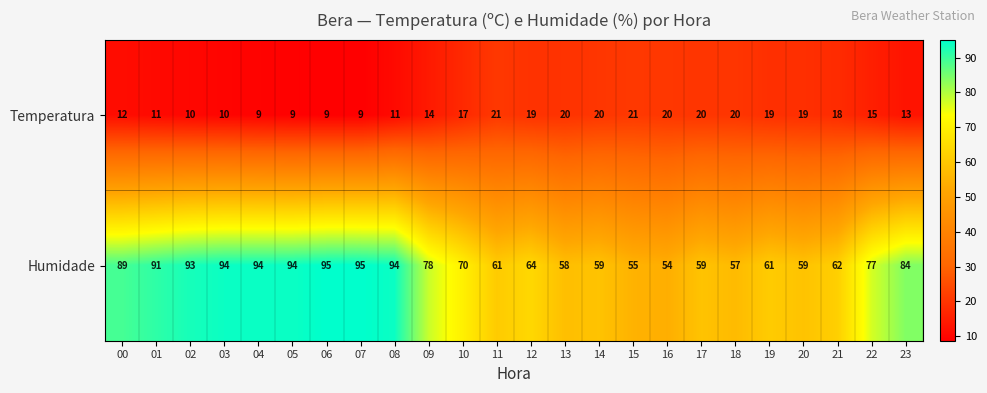

How many categories are shown in the chart?

24